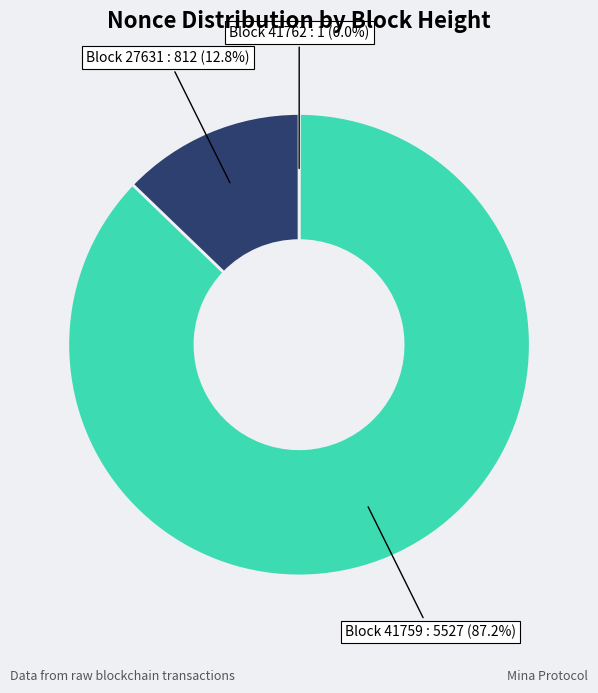

What portion of the pie excludes Block 27631 : 812?

87.2%